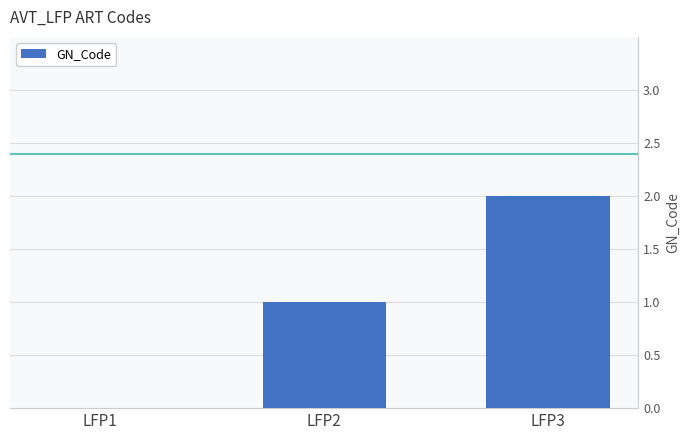

What is the sum of all values?

3